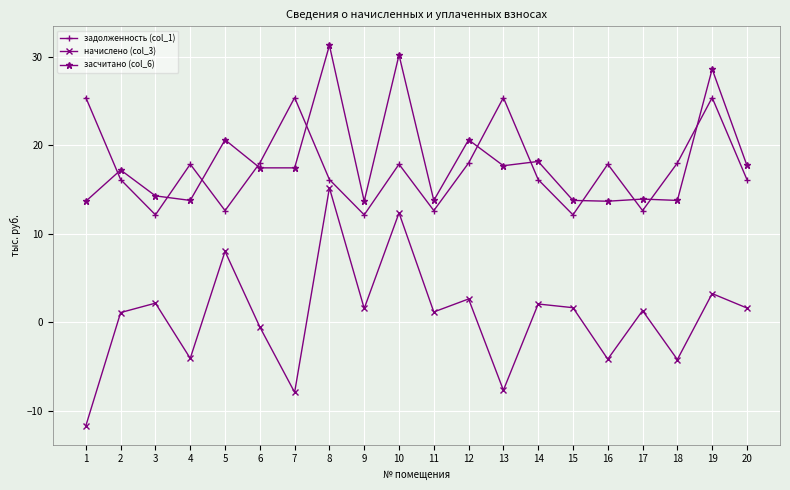

True or false: начислено (col_3) has more than 0 interior local peaks.

True